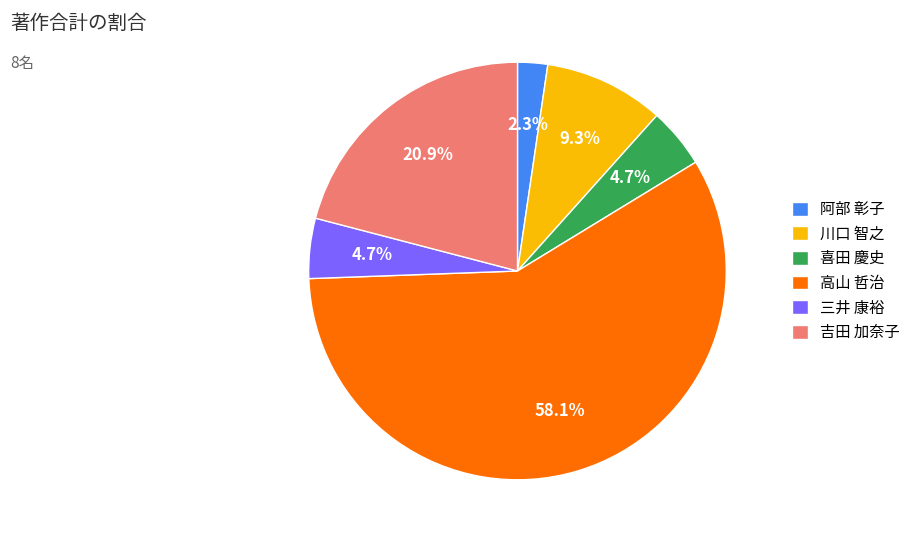

How many slices are in this pie chart?

6